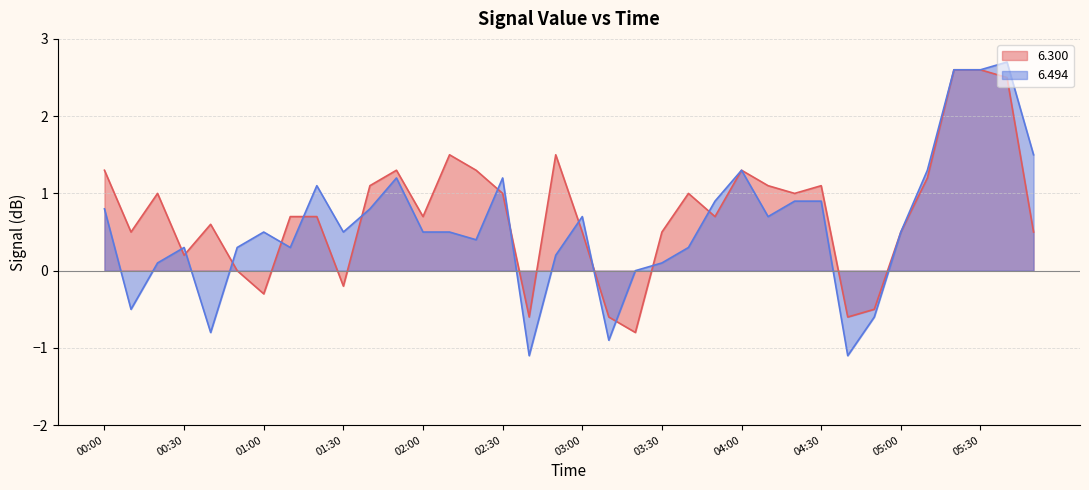

How many positive values does the 6.494 series have?

29